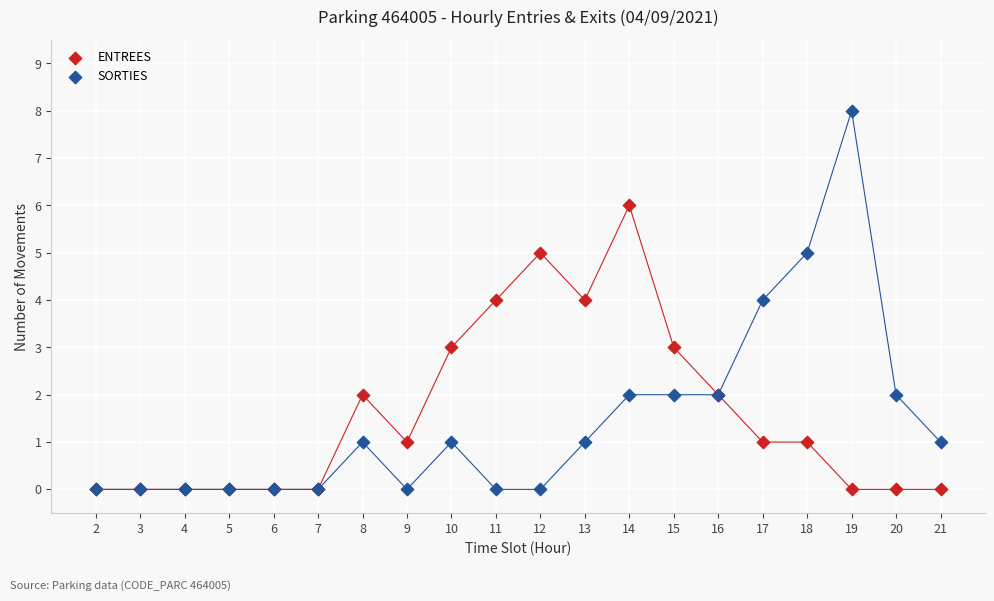

What are all the series names shown in the legend?

ENTREES, SORTIES